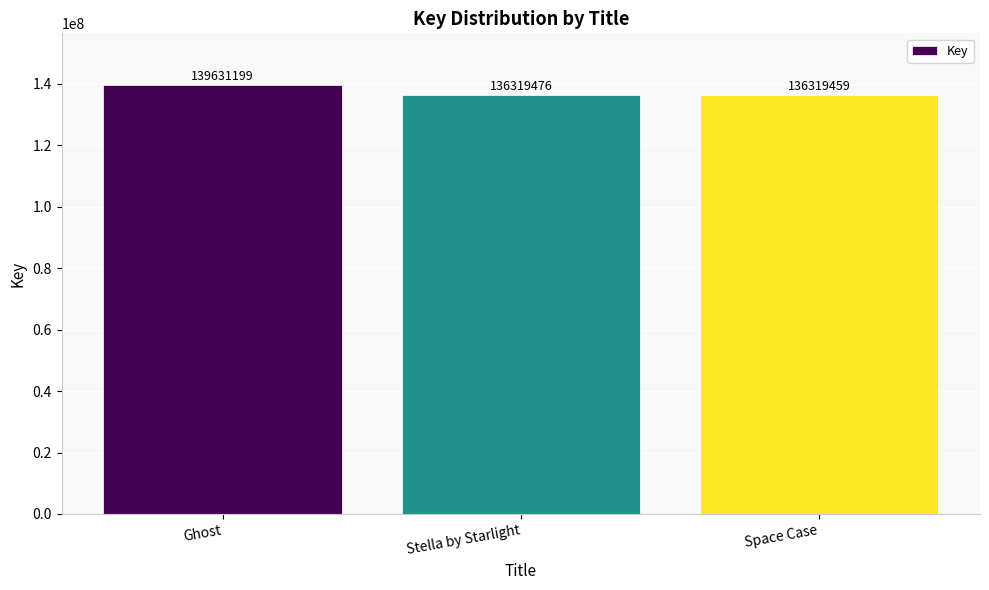

Is it true that the value at Stella by Starlight is 49094540?

False